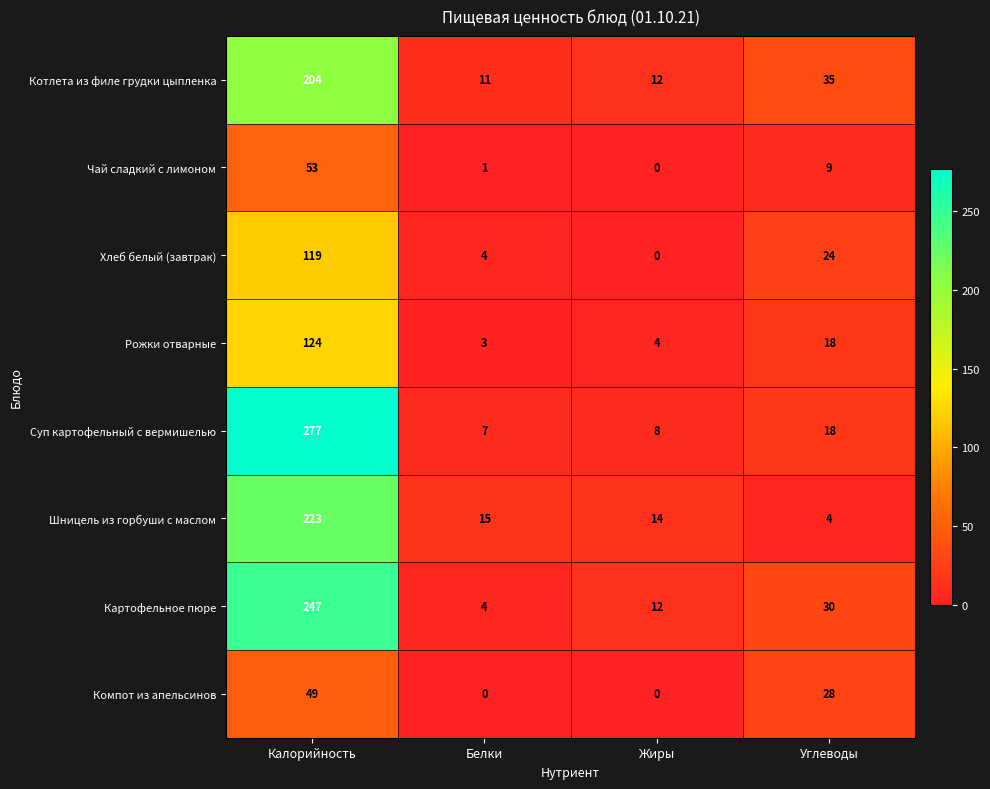

The Картофельное пюре series shows 247 at Калорийность. True or false?

True